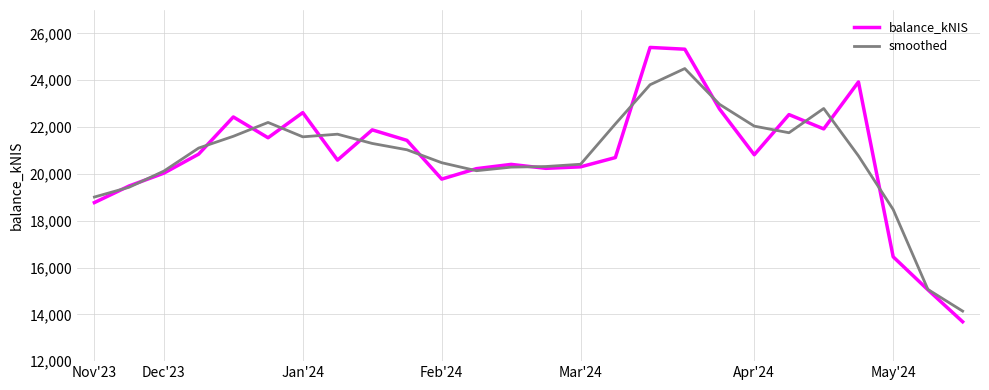

What is the highest value of the smoothed series?

24499.0